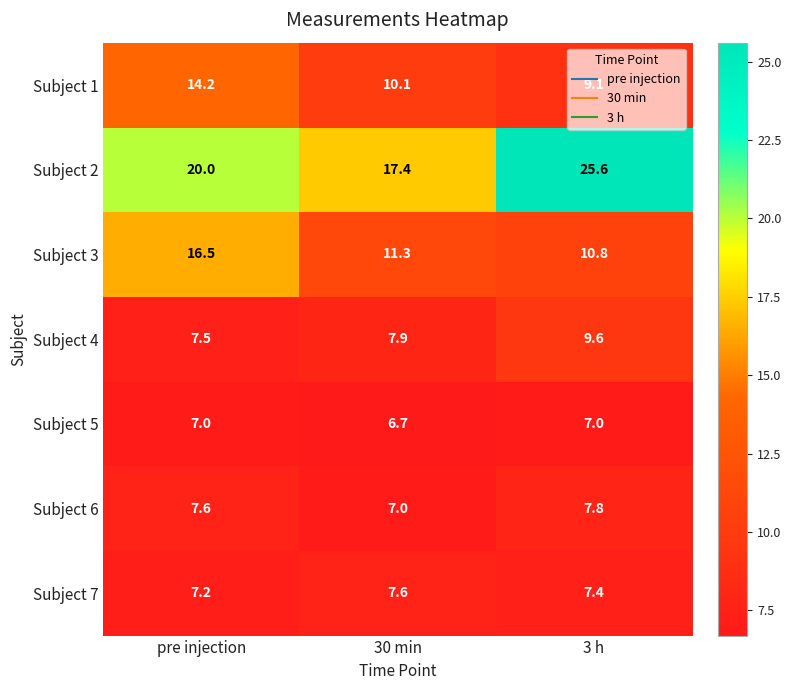

What is the greatest value displayed?

25.6